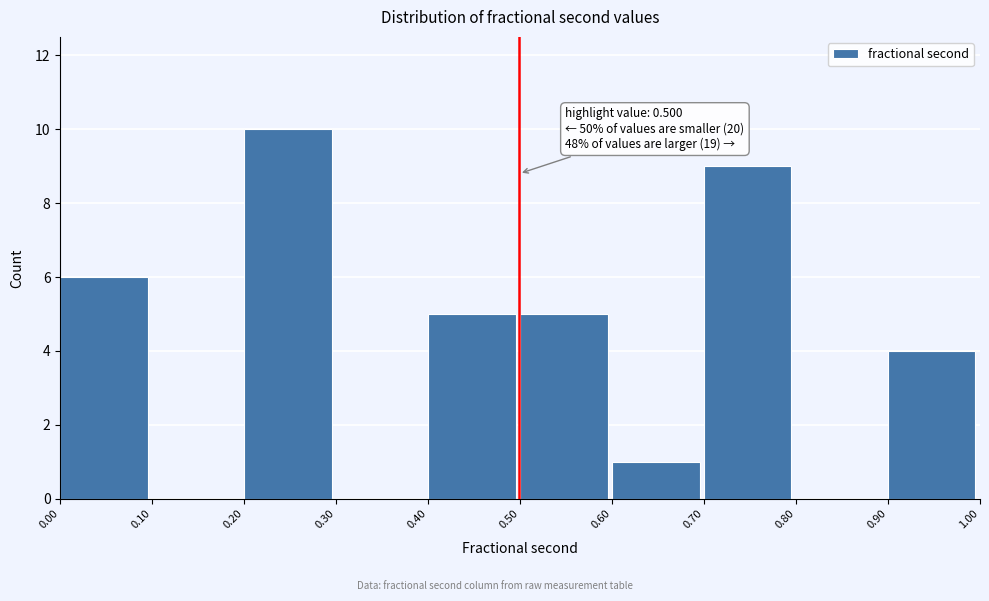

Over which range of the x-axis is the bar tallest?

0.20 to 0.30